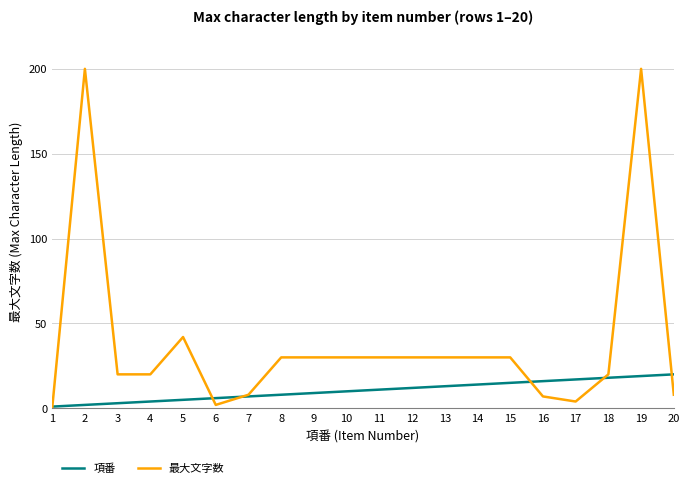

The value of 項番 at 6 is 6. True or false?

True